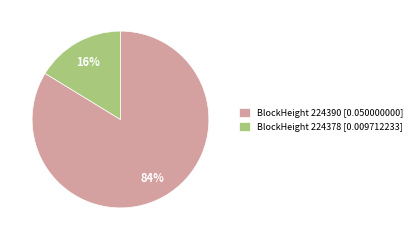

To the nearest percent, what is the average slice percentage?

50%